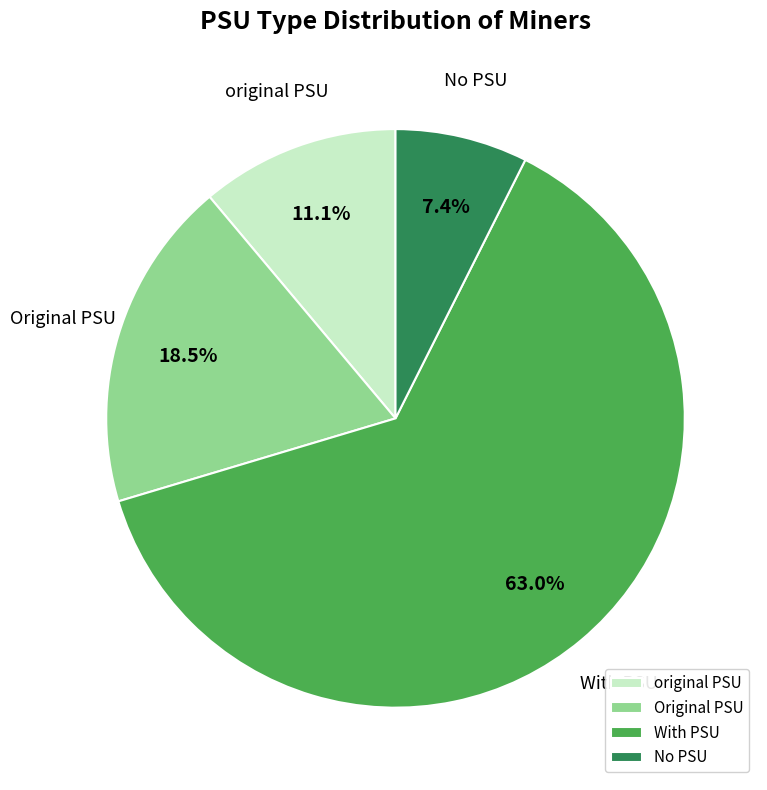

What is the ratio of the value at With PSU to the value at original PSU?

5.7